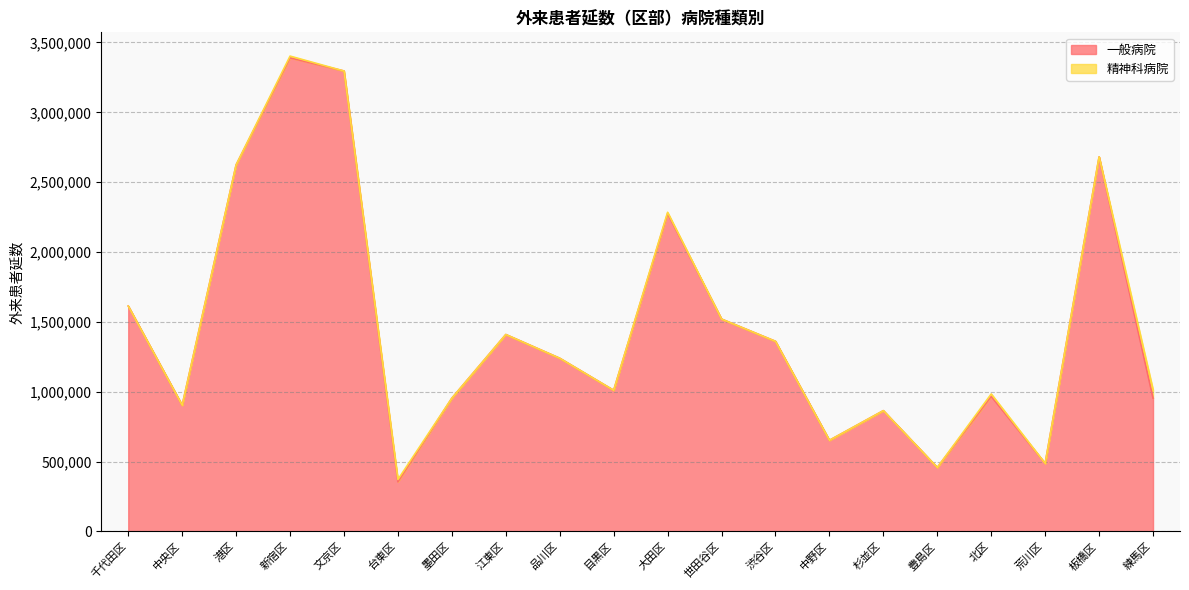

Where is the first local maximum?

新宿区